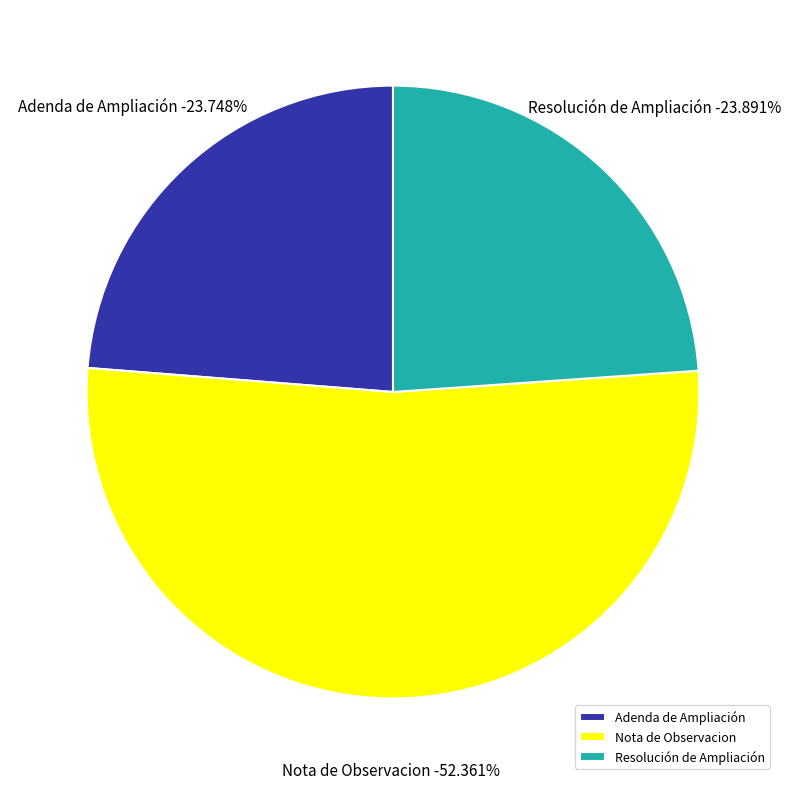

To the nearest percent, what is the difference between the largest and smallest slice percentages?

29%